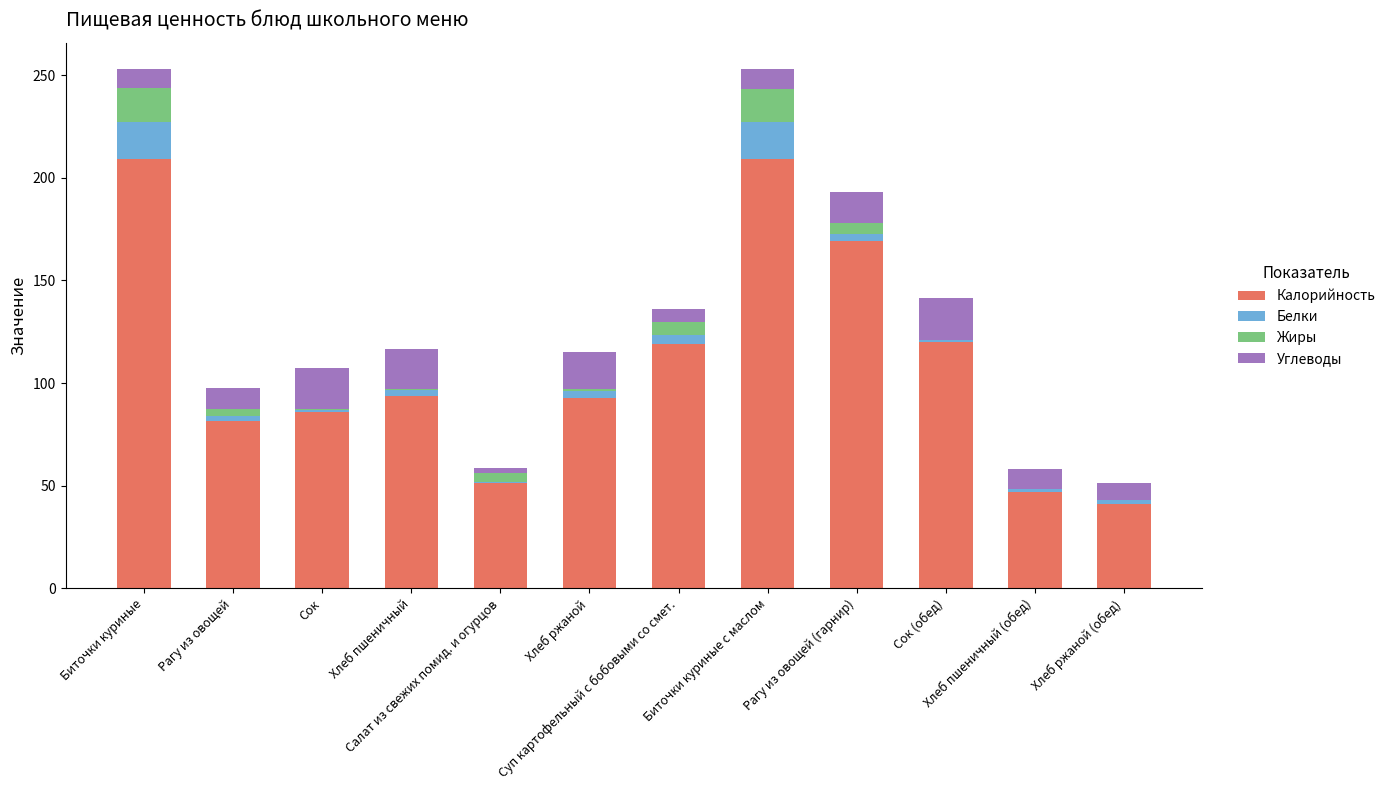

What is the sum of all Калорийность values?

1319.3